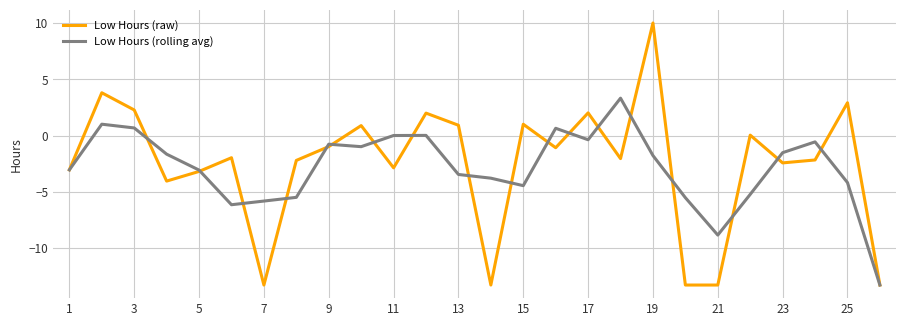

Which series has the widest spread of values?

Low Hours (raw)